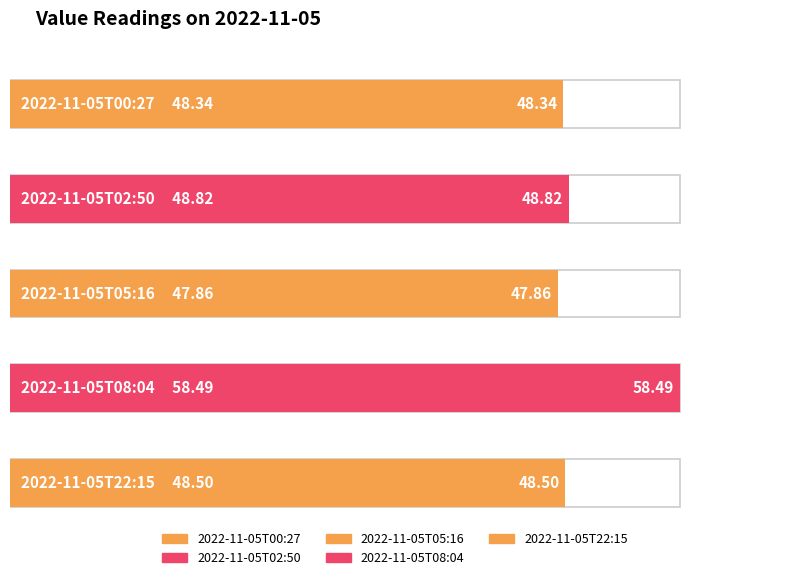

What is the label of the 5th bar from the left?

2022-11-05T22:15